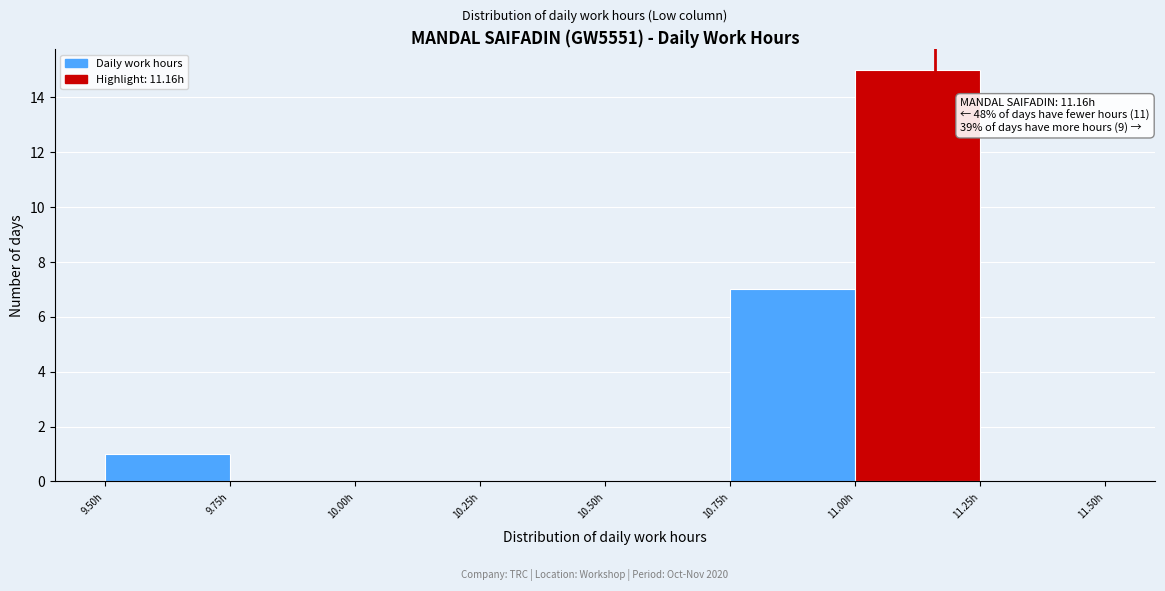

Which range on the x-axis has the tallest bar?

11.00 to 11.25